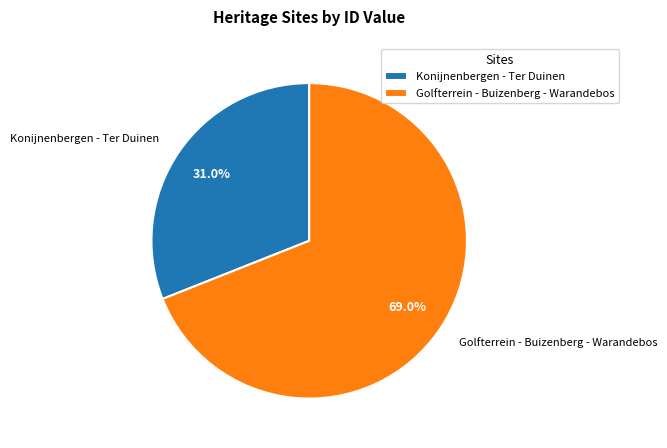

To the nearest percent, what is the difference between the largest and smallest slice percentages?

38%